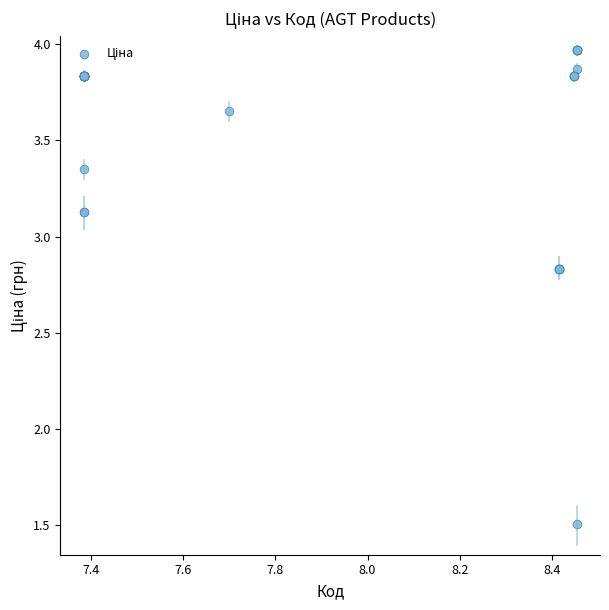

What Y value in the scatter plot is closest to 2?

1.5